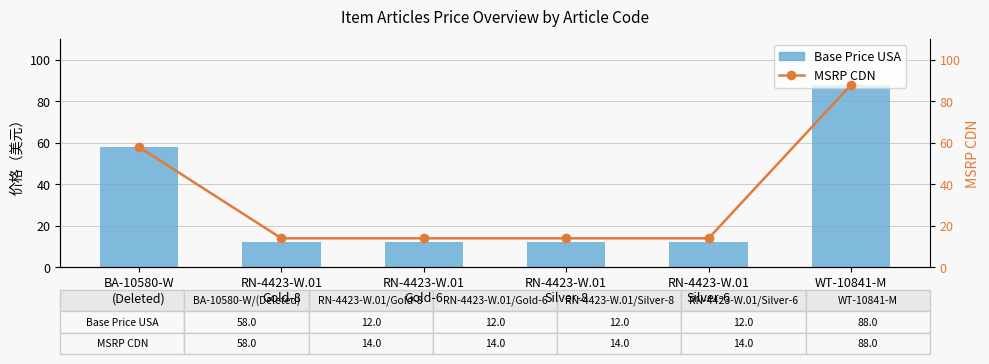

Reading left to right, extract all data points from this chart.

Base Price USA: 58	12	12	12	12	88
MSRP CDN: 58	14	14	14	14	88